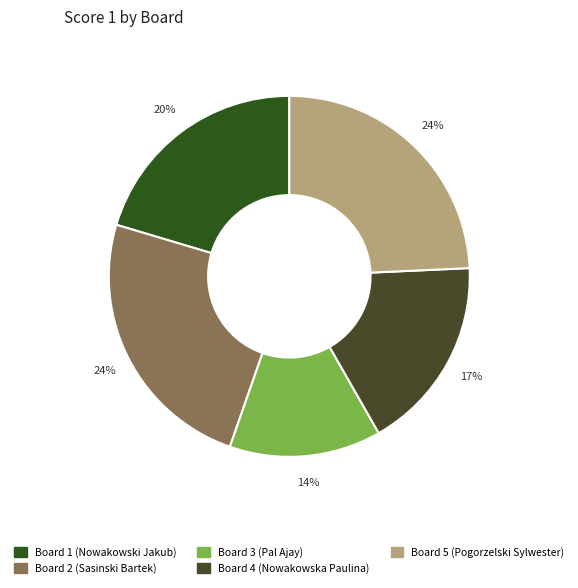

How many slices are in this pie chart?

5